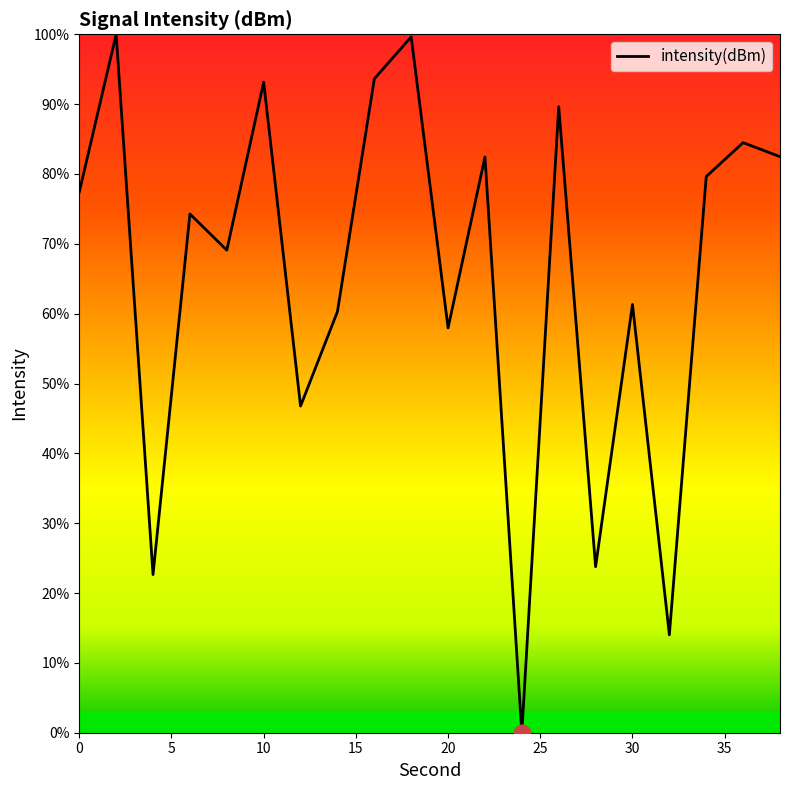

What is the difference between the maximum and minimum values?

100.0